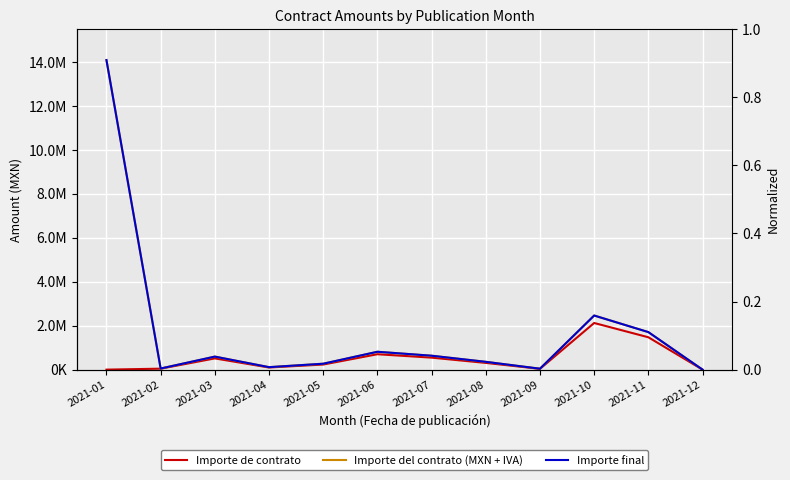

Where is Importe del contrato (MXN + IVA) nearest to the value 7040577?

2021-10